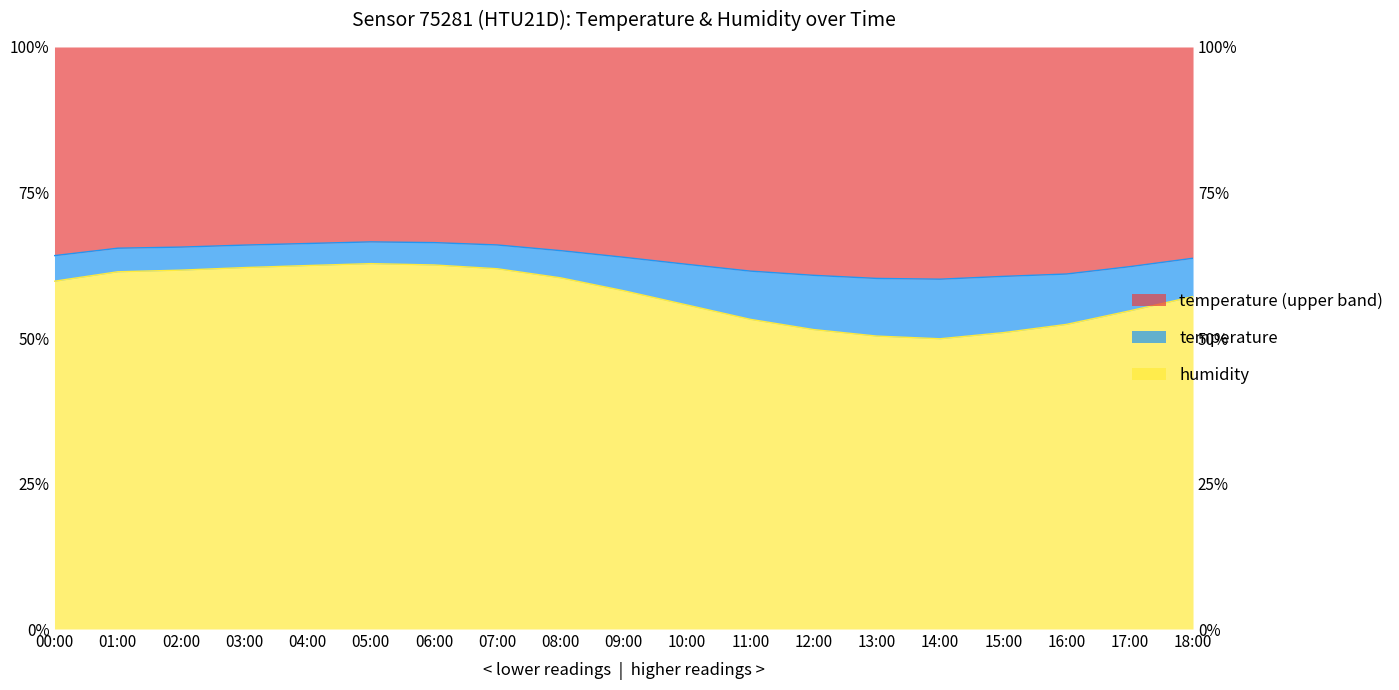

How many interior local peaks does the temperature series have?

1